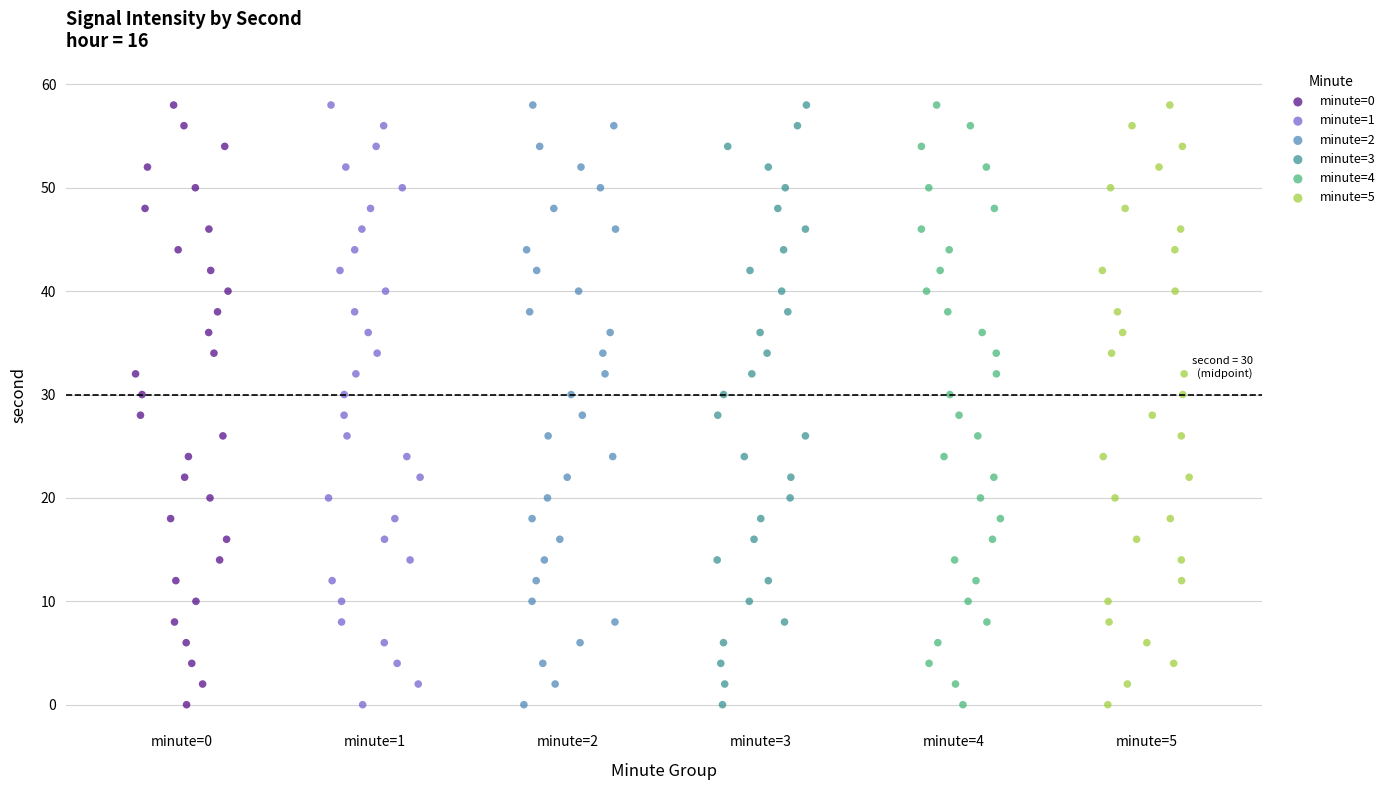

What are all the series names shown in the legend?

minute=0, minute=1, minute=2, minute=3, minute=4, minute=5